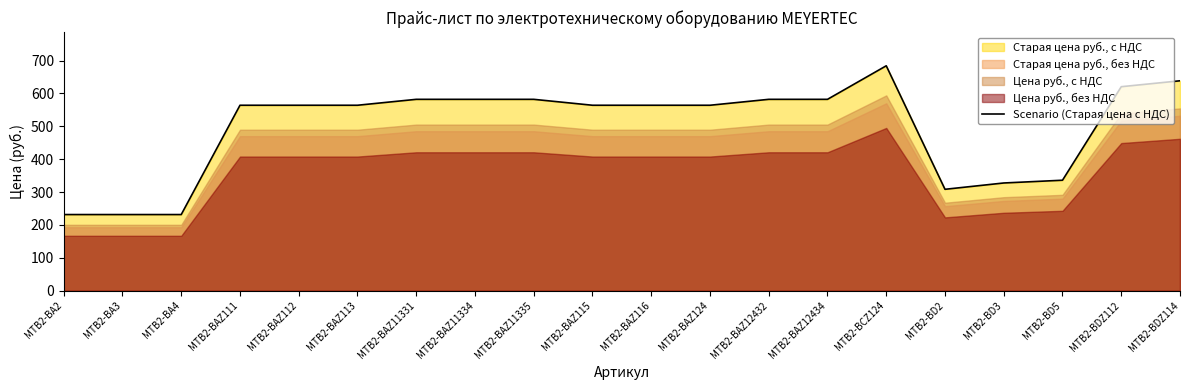

What is the sum of the values at MTB2-BA3 and MTB2-BAZ115?

795.6